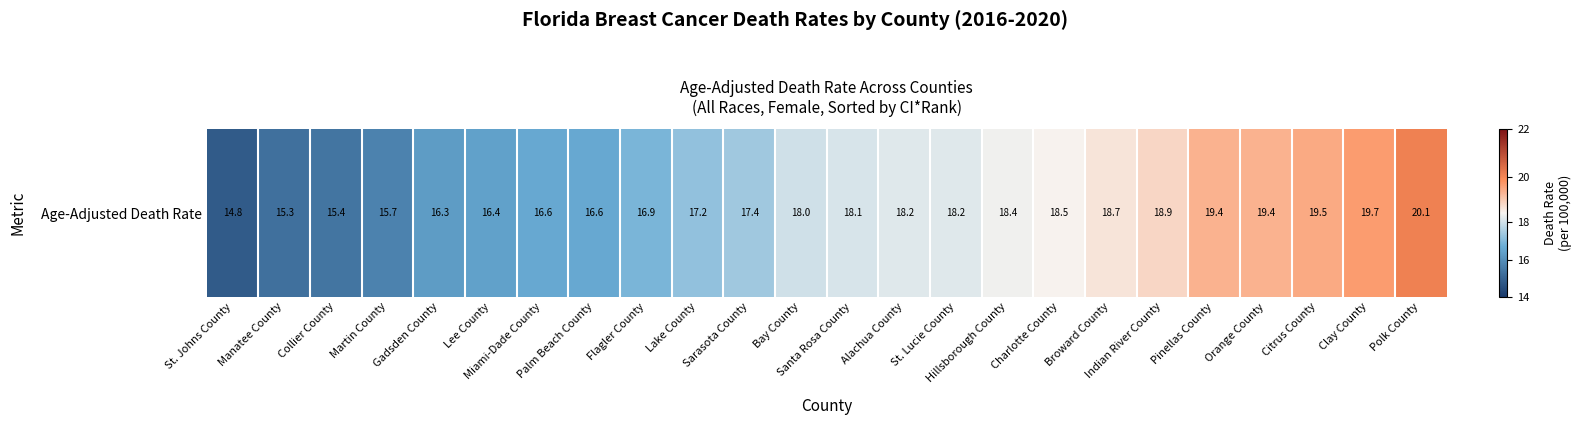

Which category has the lowest value across all series?

St. Johns County